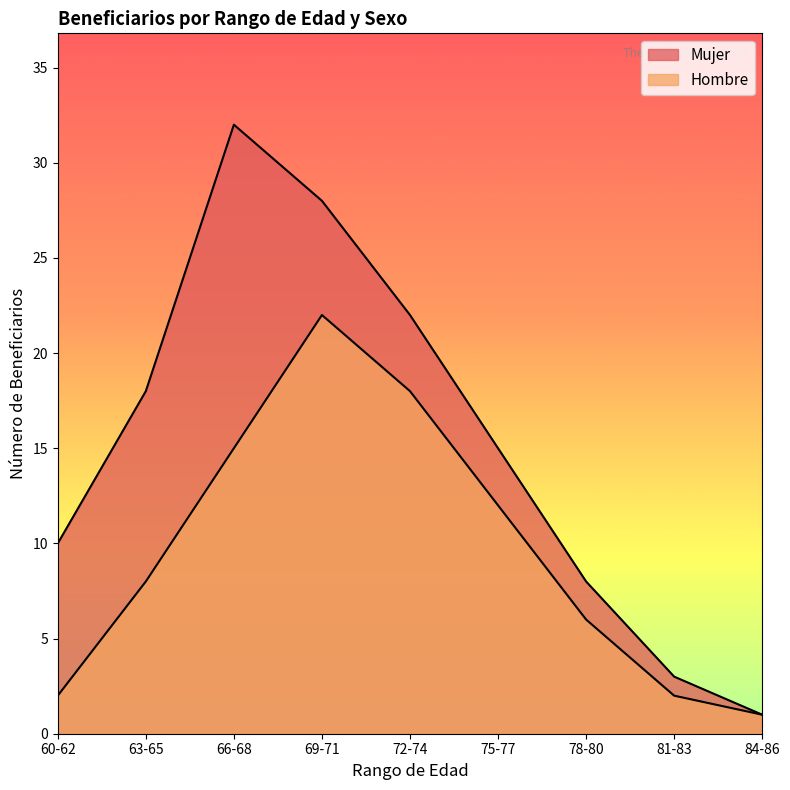

True or false: Hombre and Mujer intersect in this chart.

False